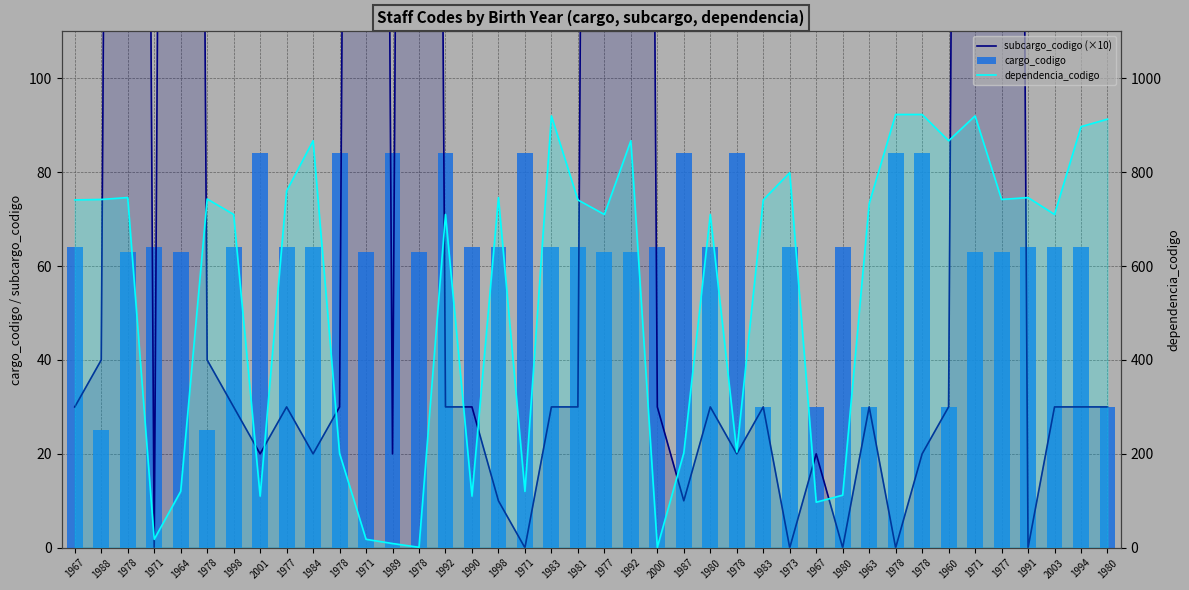

True or false: dependencia_codigo has a value of 52 at 1967.

False